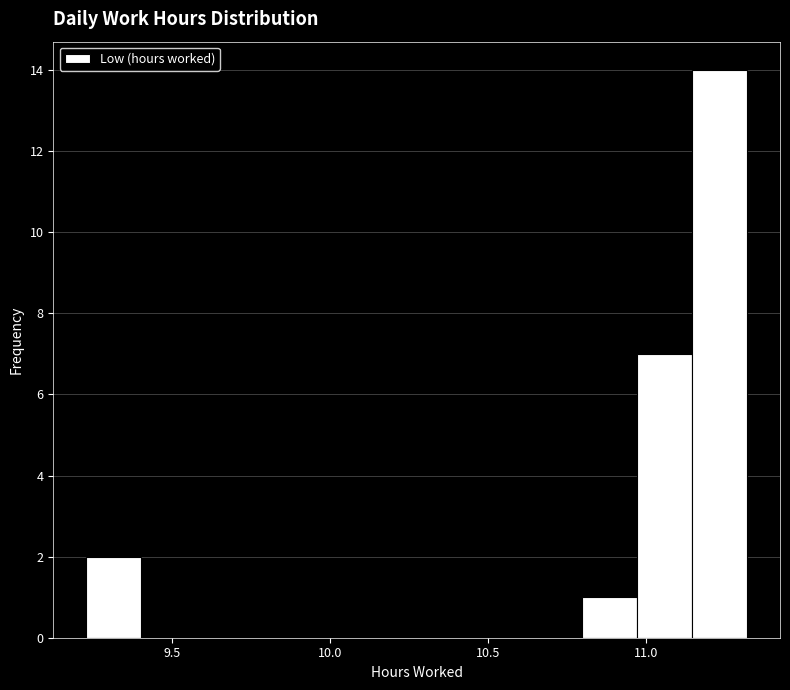

Around what value on the x-axis is the tallest bar? Give the approximate position of its centre, as read against the axis.

11.25